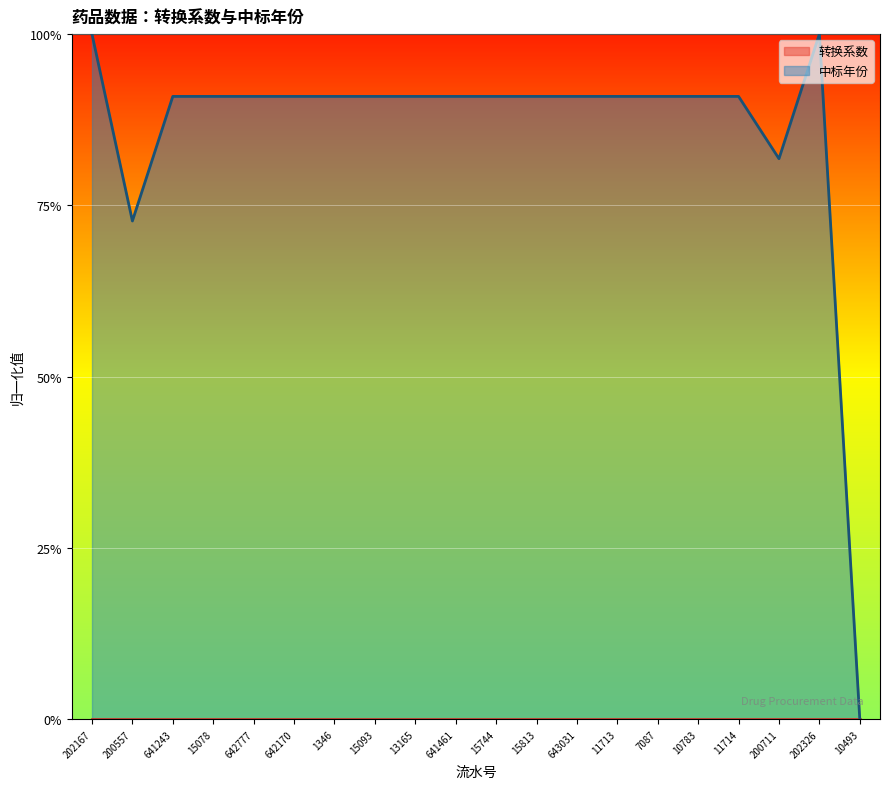

Reading left to right, list all the values displayed in this chart.

202167=1.0	200557=0.7	641243=0.9	15078=0.9	642777=0.9	642170=0.9	1346=0.9	15093=0.9	13165=0.9	641461=0.9	15744=0.9	15813=0.9	643031=0.9	11713=0.9	7087=0.9	10783=0.9	11714=0.9	200711=0.8	202326=1.0	10493=0.0